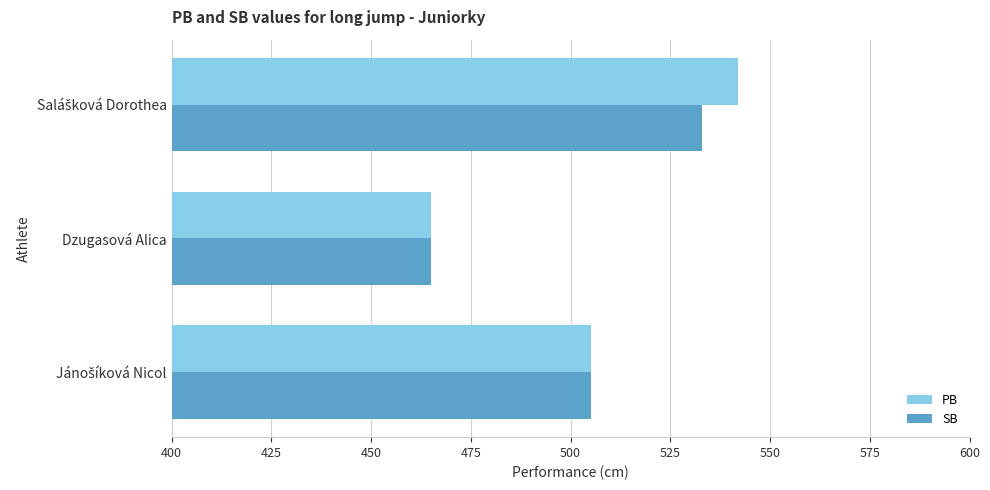

What is the maximum value for SB?

533